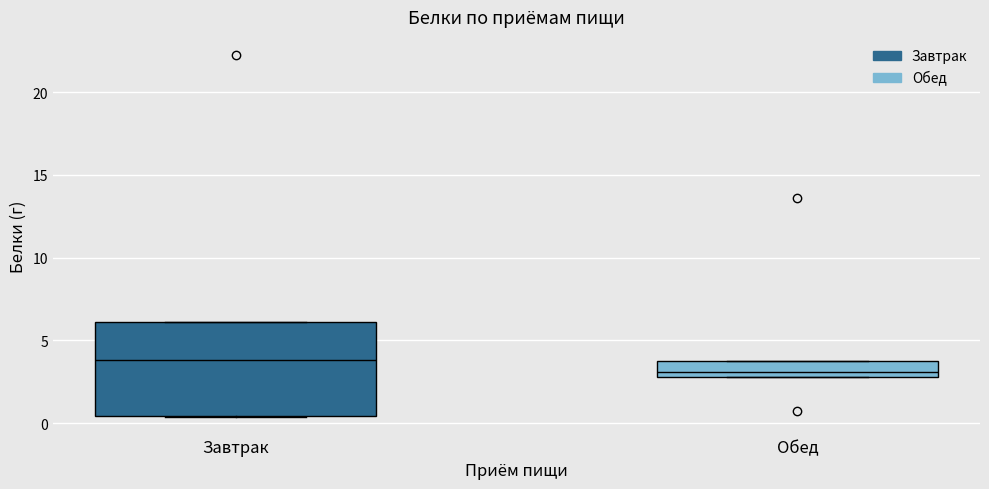

Reading left to right, read every box against the y-axis: the position of its median line, the range the box covers, and the ends of its whiskers. The values are not printed on the chart, so give them approximately, as read against the axis.

Завтрак: median 4.0, box 0.5 to 6.0, whiskers 0.5 to 6.0
Обед: median 3.0 (just above the box's lower edge), box 3.0 to 4.0, whiskers 3.0 to 4.0